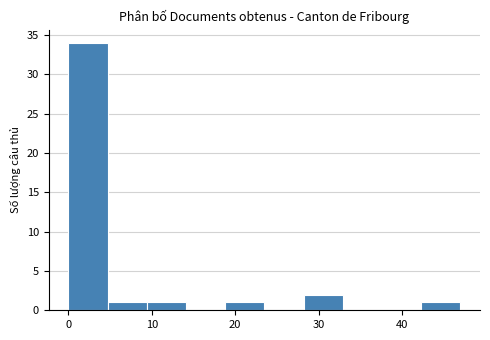

How tall is the bar that spans 9.4 to 14.1 on the x-axis? Neither the bar edges nor the heights are printed on the chart, so give them approximately, as read against the axes.

1